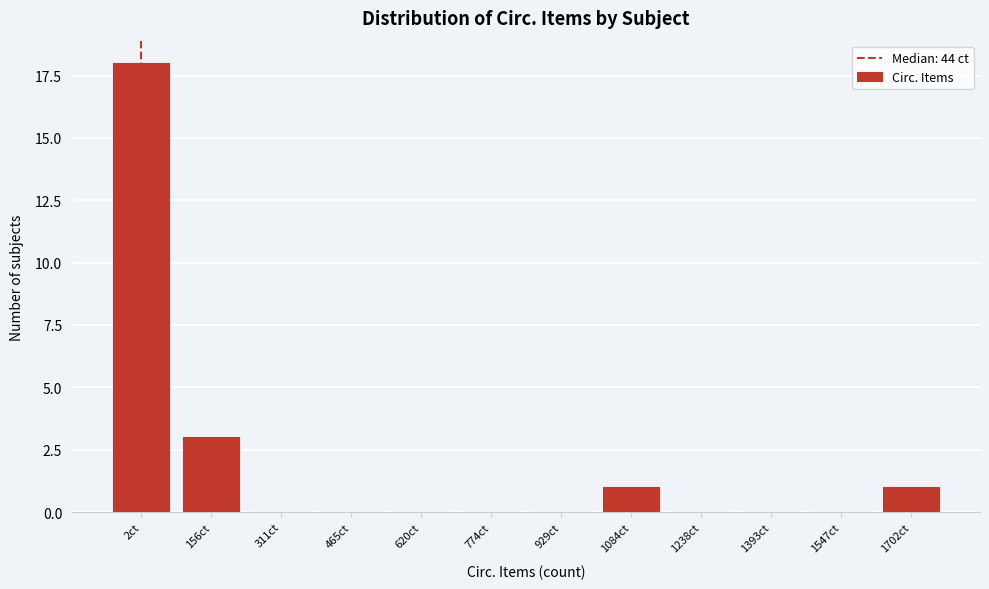

Reading left to right, list all the values displayed in this chart.

2ct=18	156ct=3	311ct=0	465ct=0	620ct=0	774ct=0	929ct=0	1084ct=1	1238ct=0	1393ct=0	1547ct=0	1702ct=1